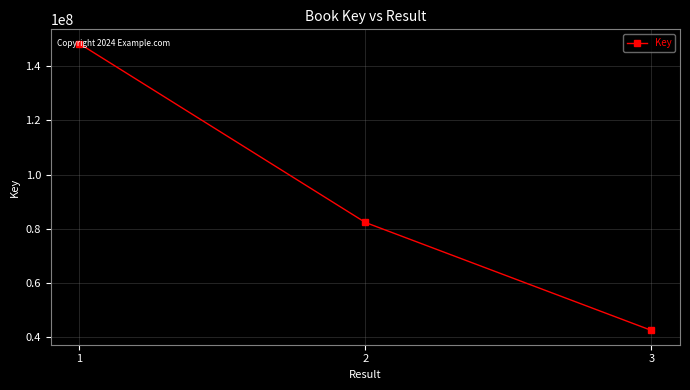

List the labels in order of value, largest first.

1, 2, 3